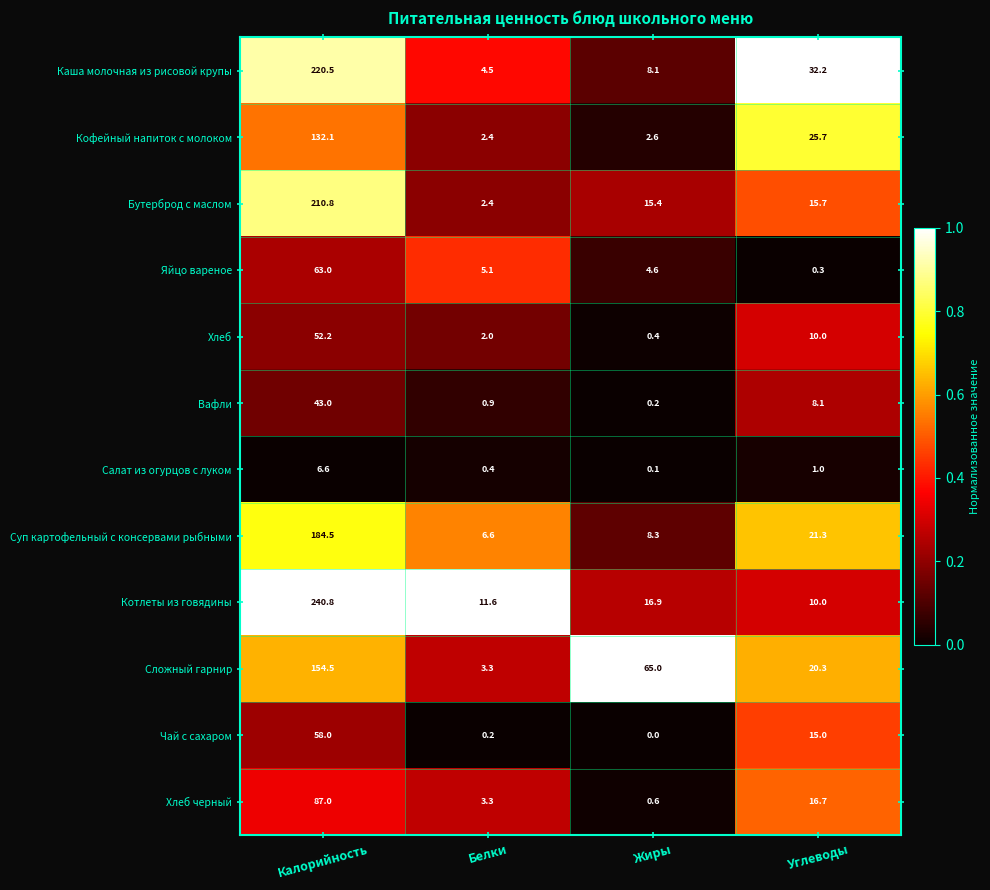

At which label is Каша молочная из рисовой крупы closest to 112?

Углеводы